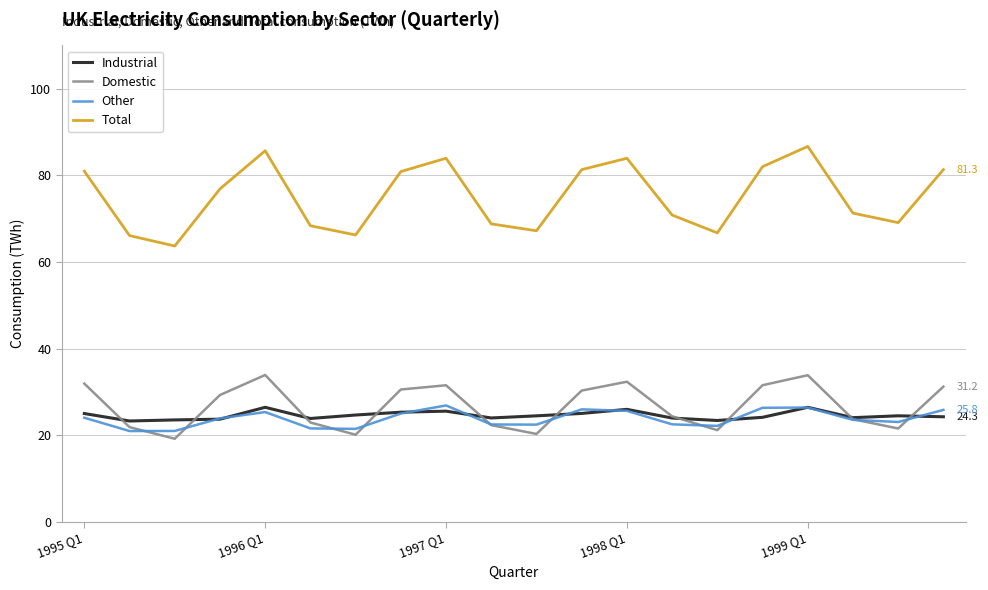

In Domestic, how many points are higher than both neighbors (excluding endpoints)?

4